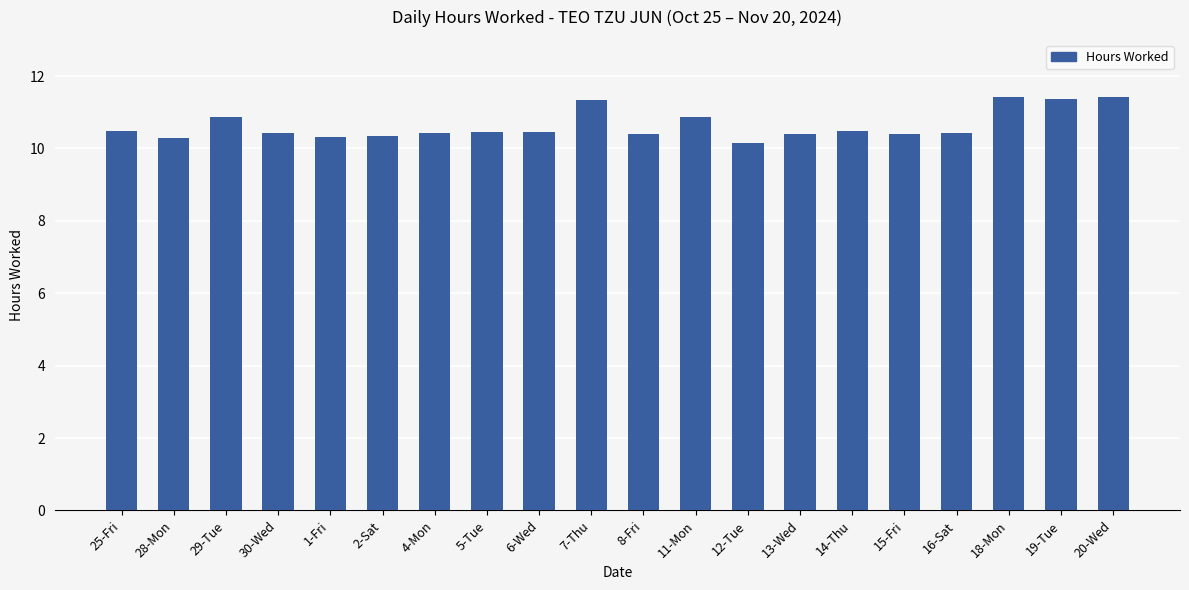

What position from the right is 7-Thu?

11